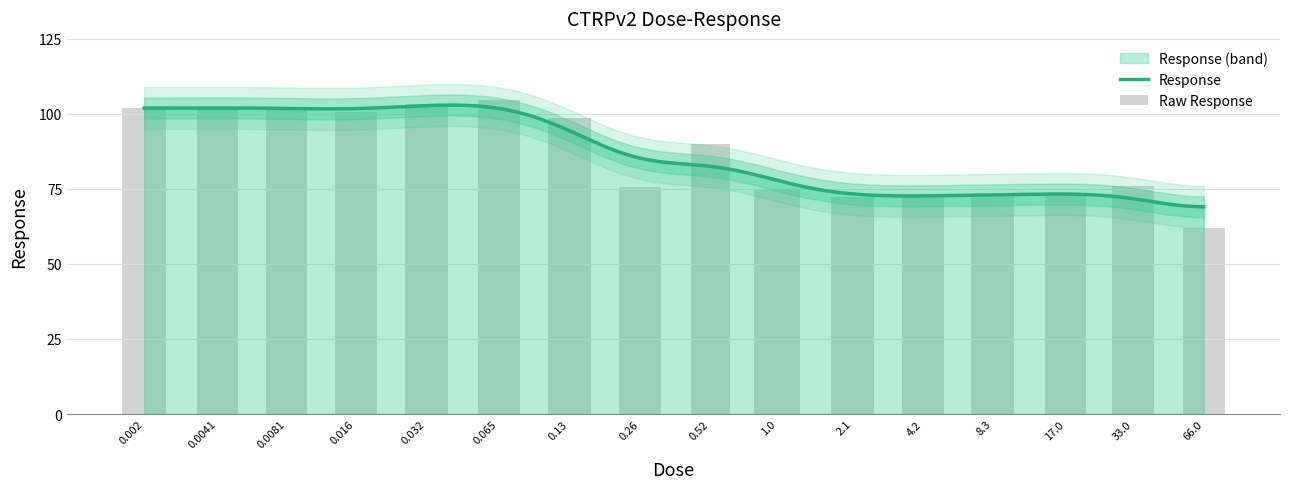

What is the greatest value displayed?

104.5